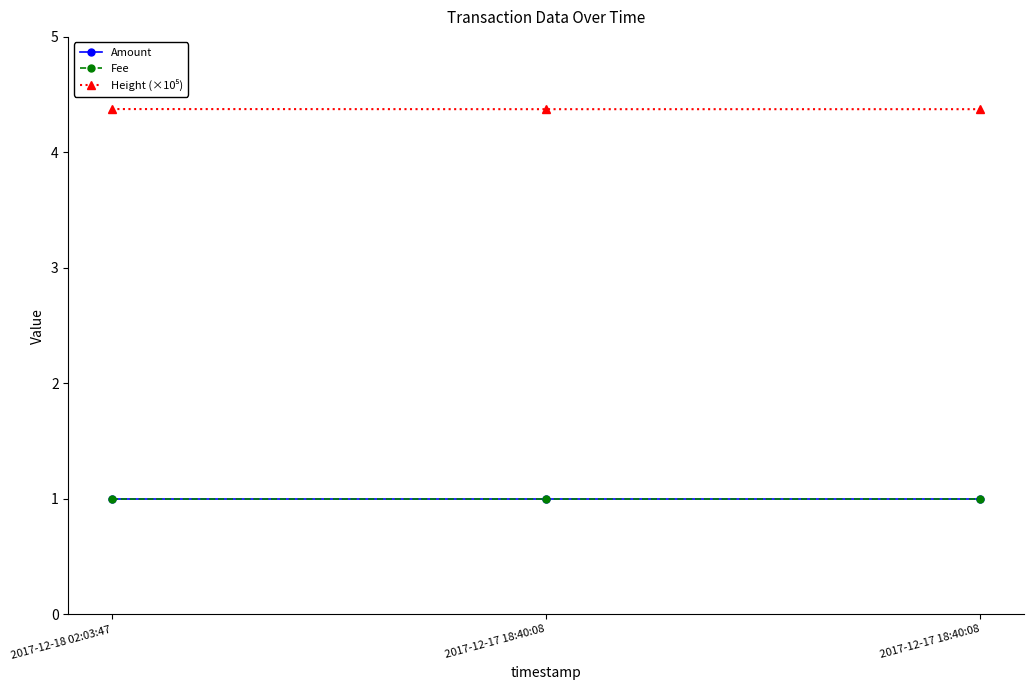

Is this an area chart (filled region under the line)?

No